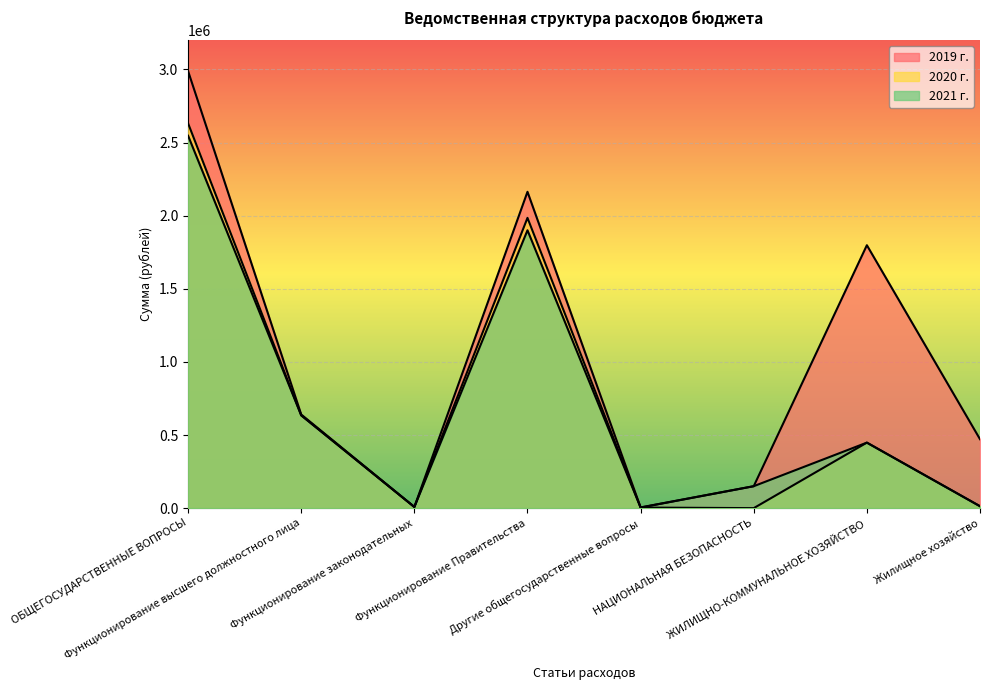

What is the label of the 1st point from the left?

ОБЩЕГОСУДАРСТВЕННЫЕ ВОПРОСЫ